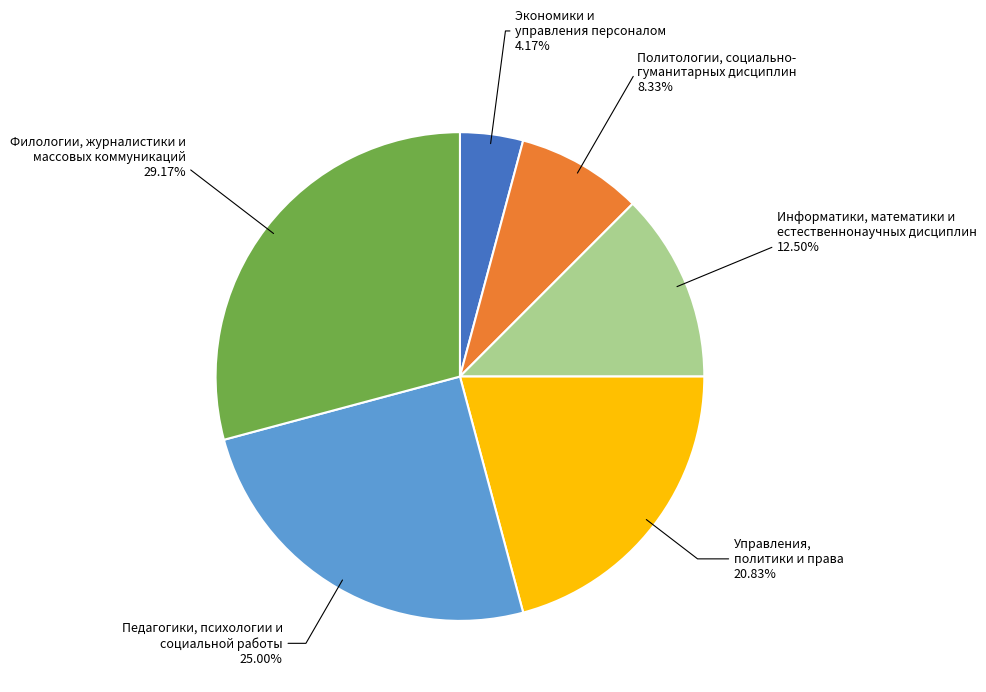

Between Политологии, социально- гуманитарных дисциплин and Филологии, журналистики и массовых коммуникаций, which is larger?

Филологии, журналистики и массовых коммуникаций